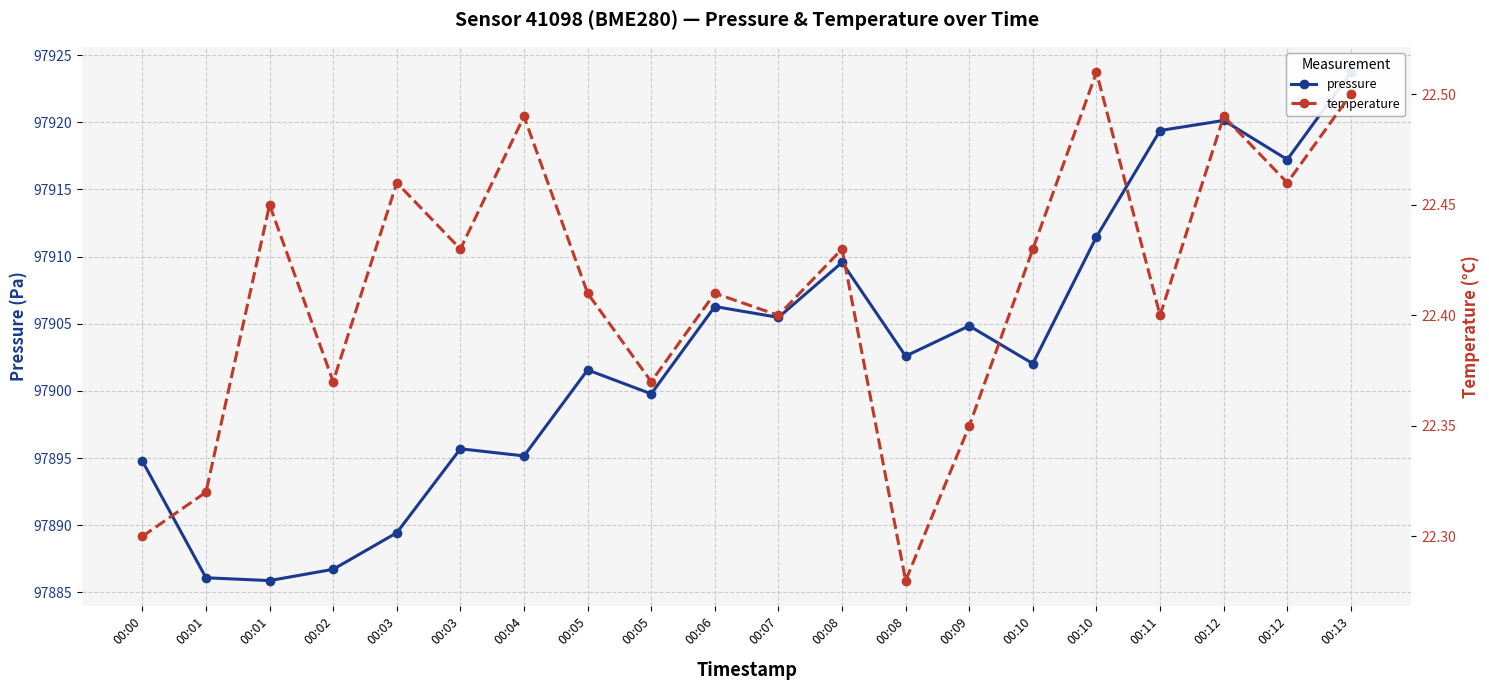

Is it true that temperature equals 22.4 at 00:10?

True